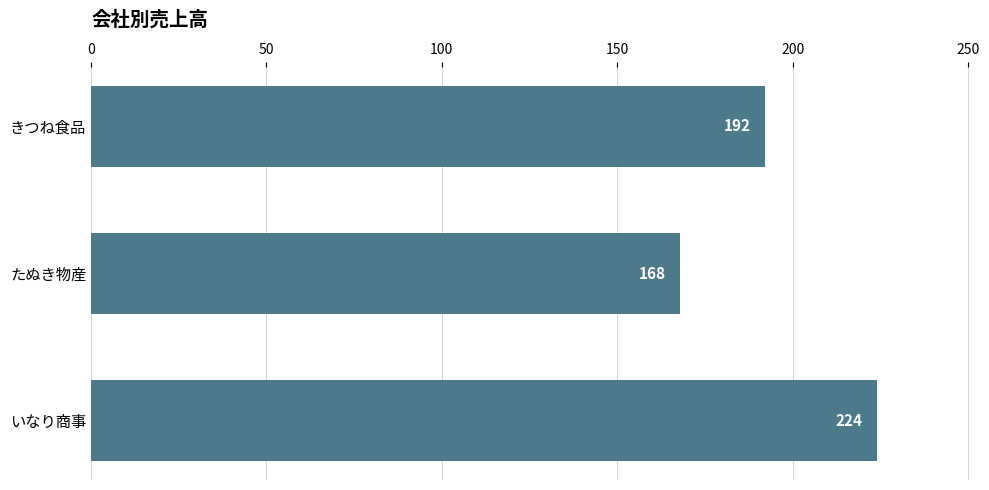

What is the maximum value shown in the chart?

224